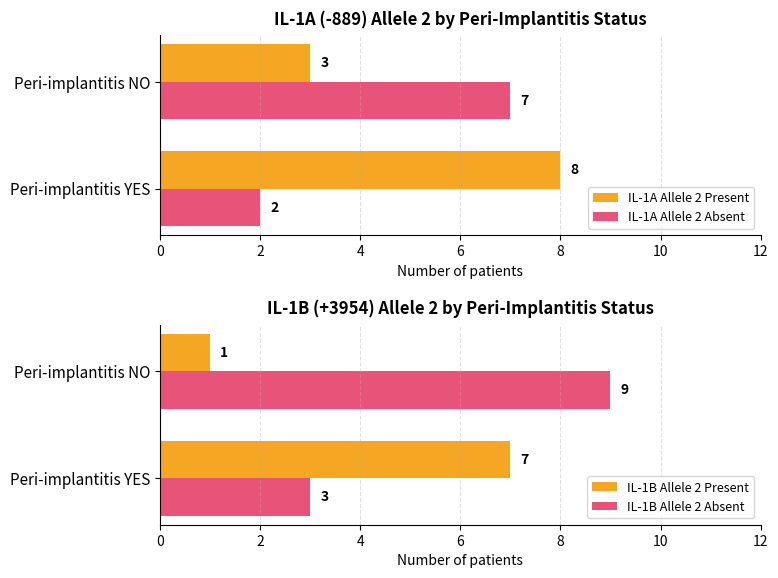

Rank the categories by IL-1B Allele 2 Present value from highest to lowest.

Peri-implantitis YES, Peri-implantitis NO